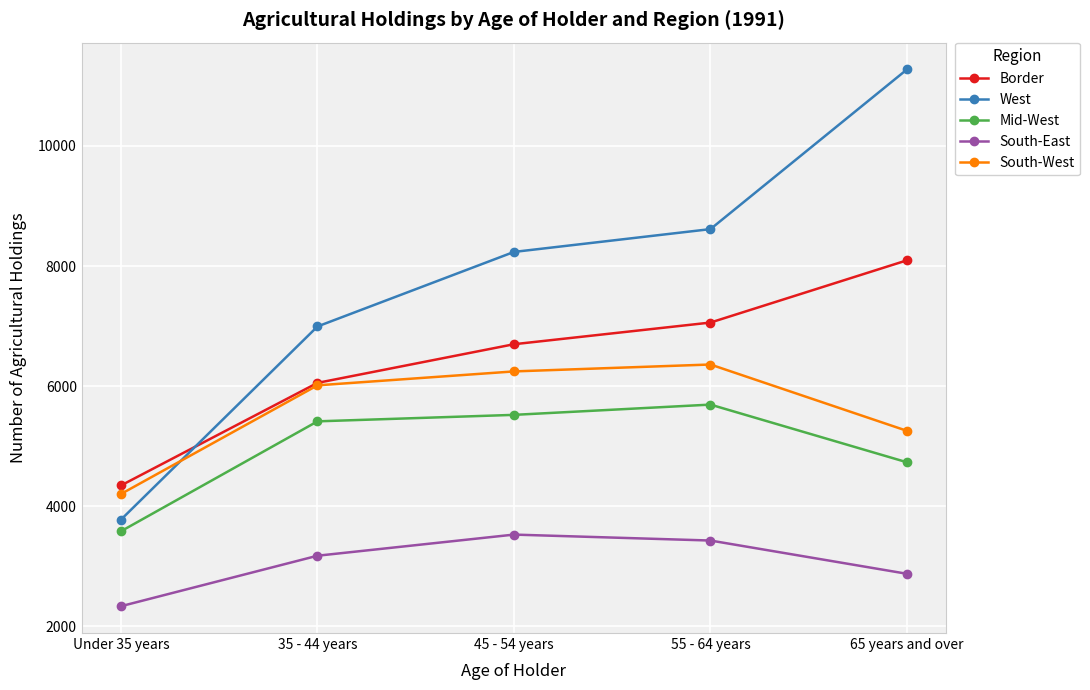

Between which two adjacent categories do South-West and West first intersect?

Under 35 years and 35 - 44 years